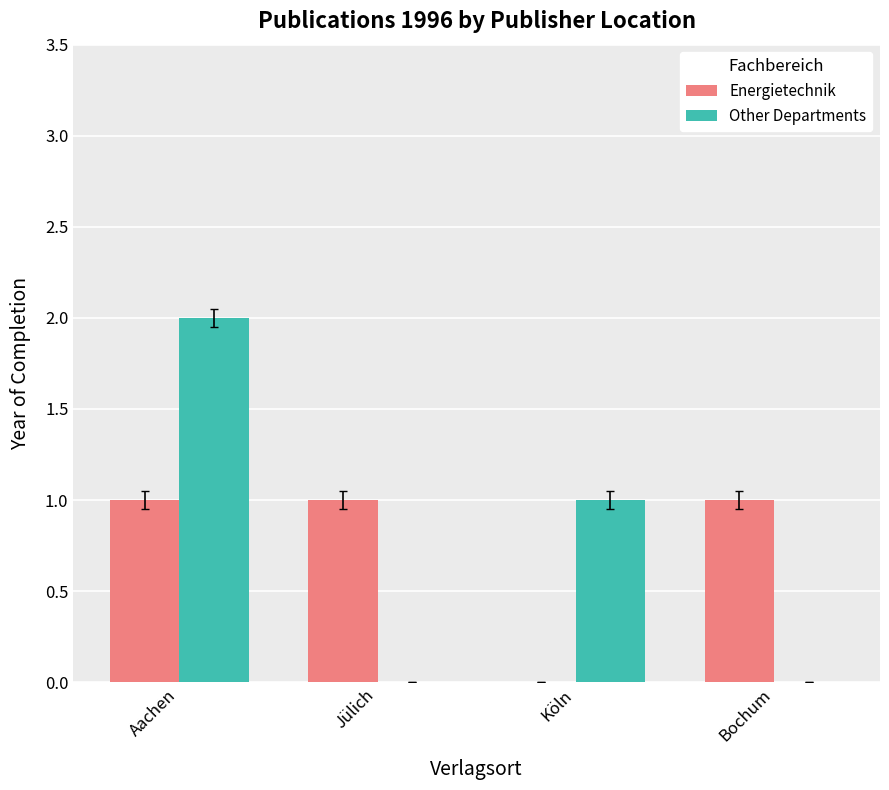

How many Energietechnik values are between 1 and 2?

3